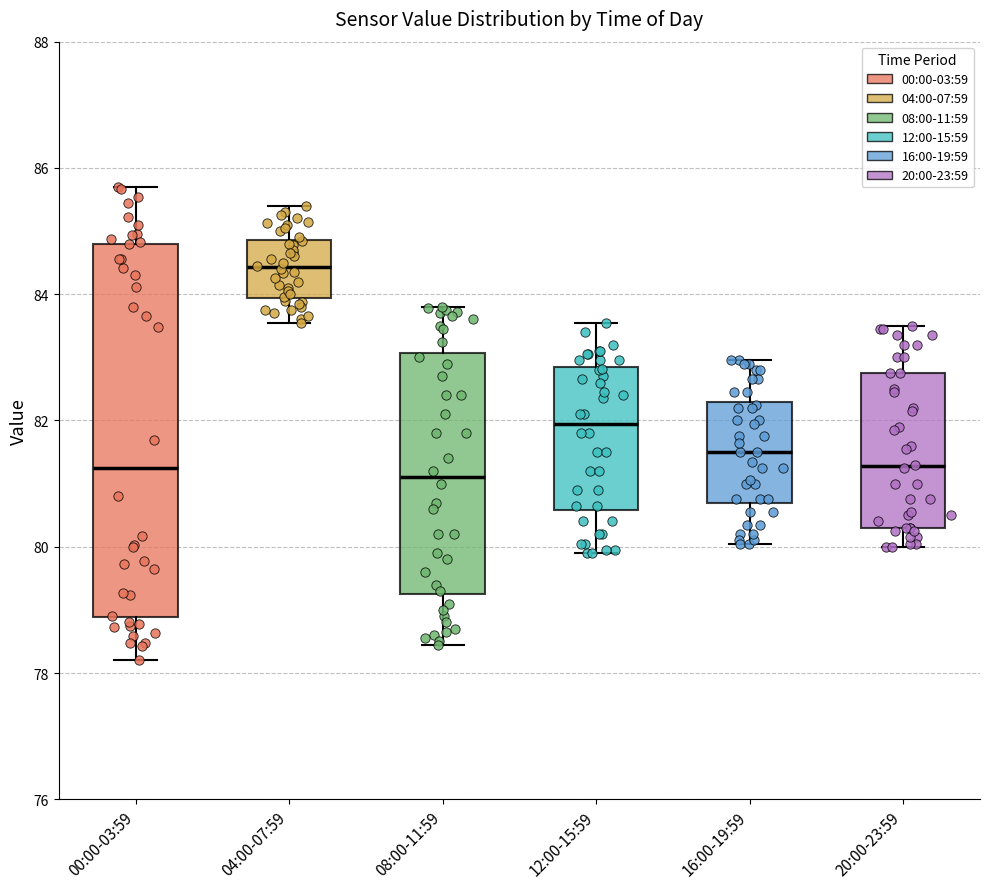

Reading left to right, read every box against the y-axis: the position of its median line, the range the box covers, and the ends of its whiskers. The values are not printed on the chart, so give them approximately, as read against the axis.

00:00-03:59: median 81.2, box 78.8 to 84.8, whiskers 78.2 to 85.8
04:00-07:59: median 84.4, box 84.0 to 84.8, whiskers 83.6 to 85.4
08:00-11:59: median 81.2, box 79.2 to 83.0, whiskers 78.4 to 83.8
12:00-15:59: median 82.0, box 80.6 to 82.8, whiskers 80.0 to 83.6
16:00-19:59: median 81.6, box 80.8 to 82.4, whiskers 80.0 to 83.0
20:00-23:59: median 81.2, box 80.4 to 82.8, whiskers 80.0 to 83.6